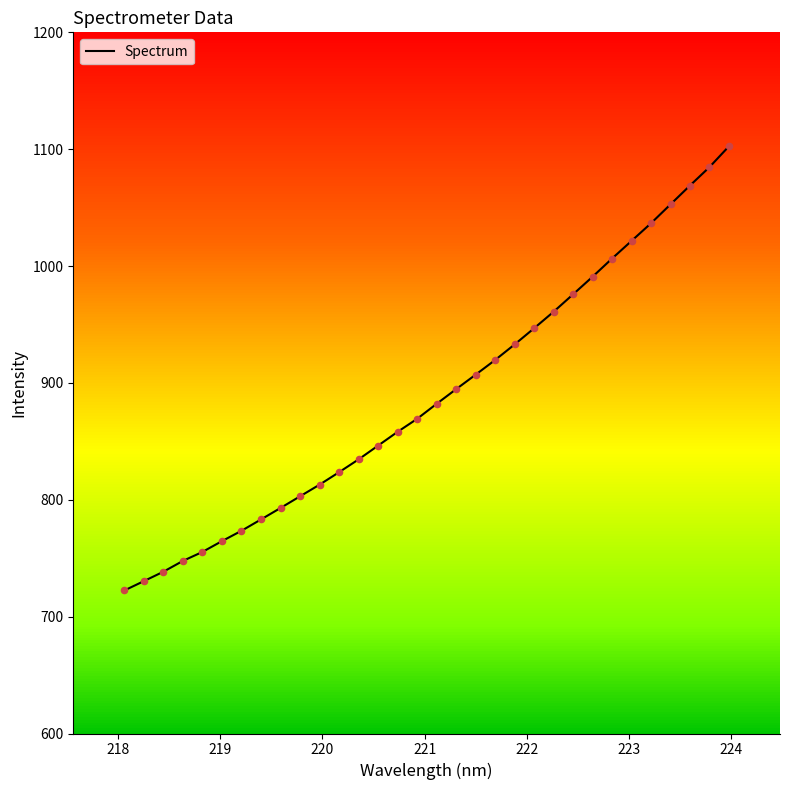

What is the minimum value shown in the chart?

722.4